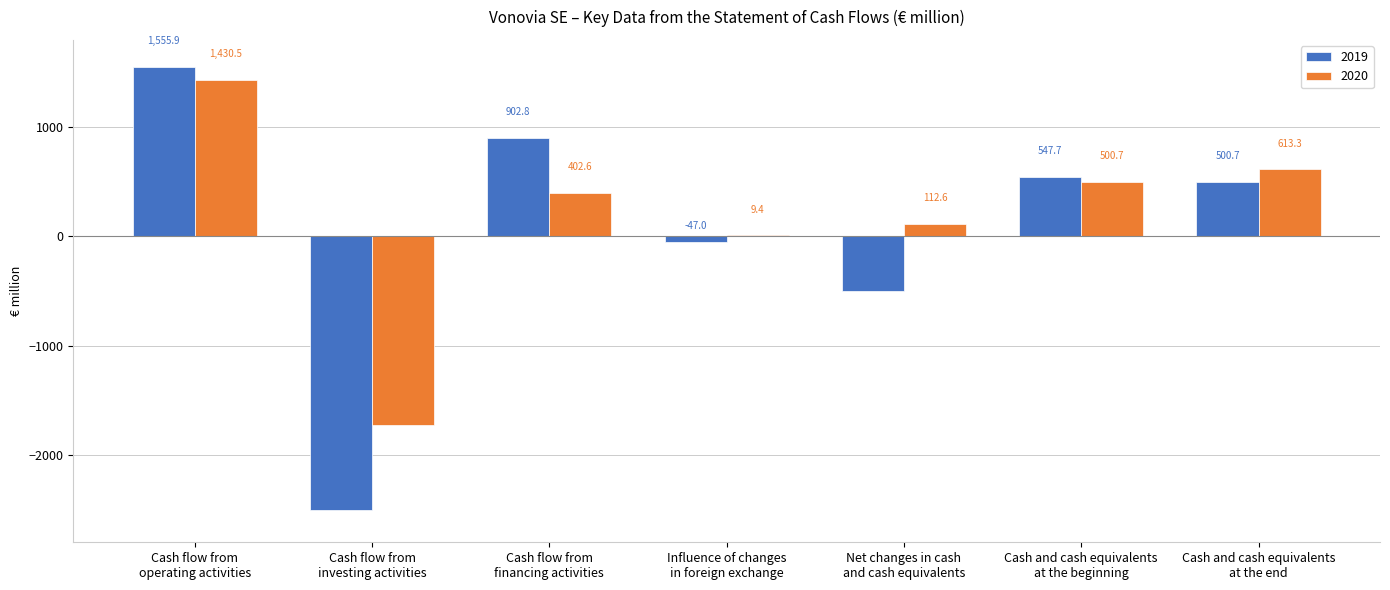

Which series changed the most between Cash flow from
investing activities and Influence of changes
in foreign exchange?

2019